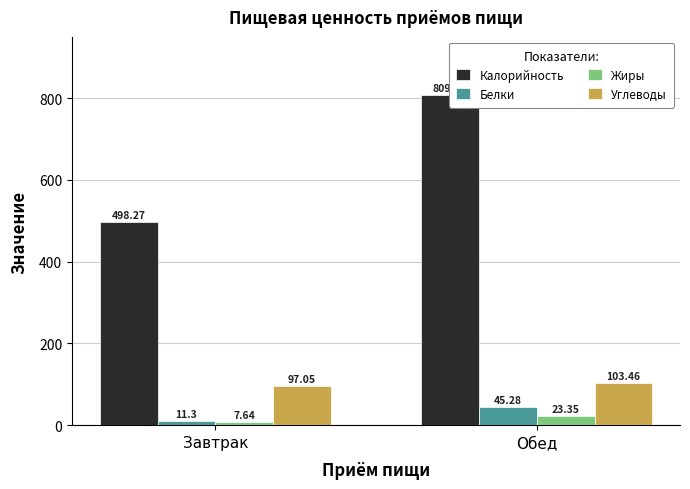

What is the value of the Белки bar at the 2nd from the left?

45.3